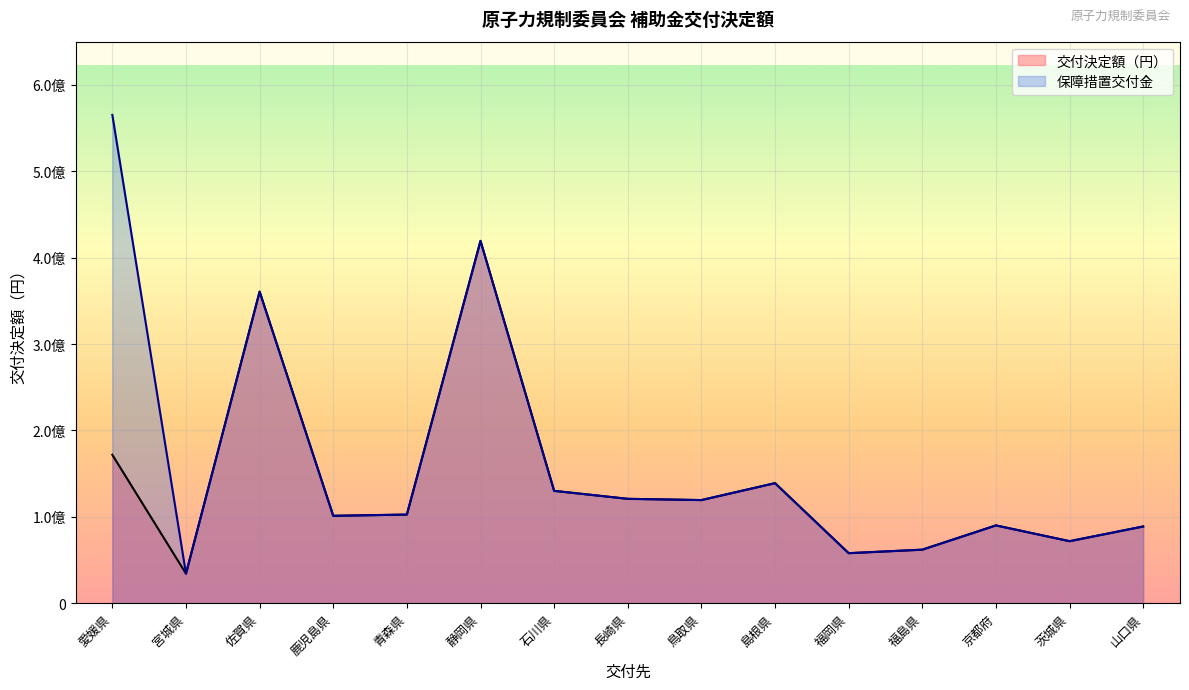

True or false: 交付決定額（円） has a value of 34164000 at 宮城県.

True